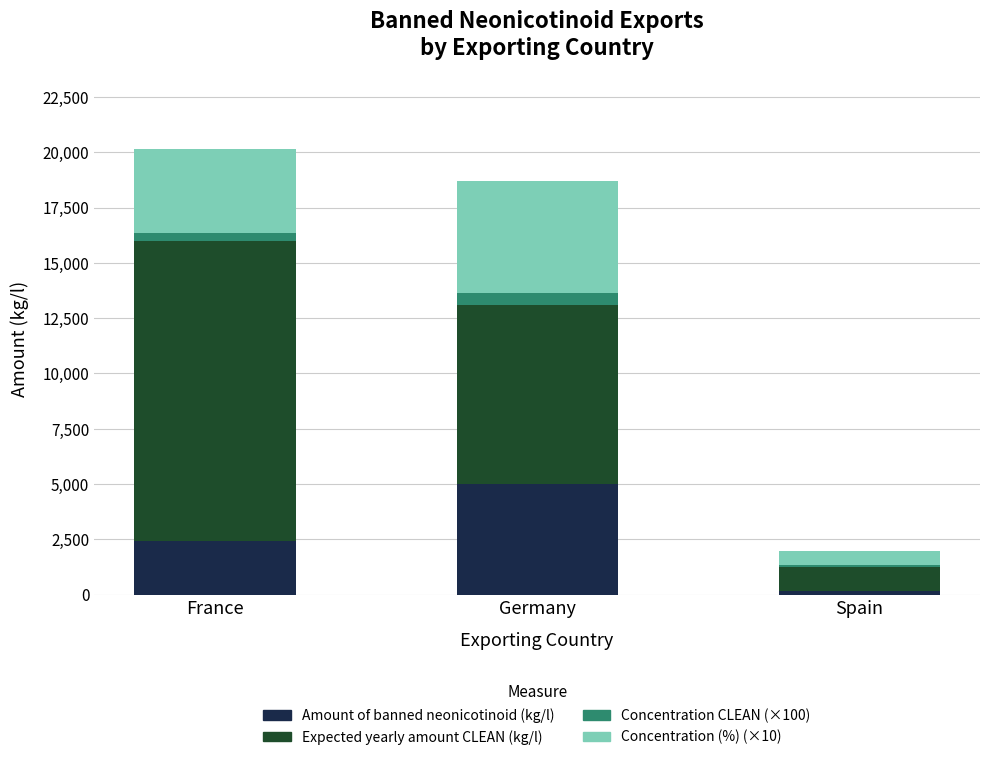

What is the sum of all Amount of banned neonicotinoid (kg/l) values?

7609.2